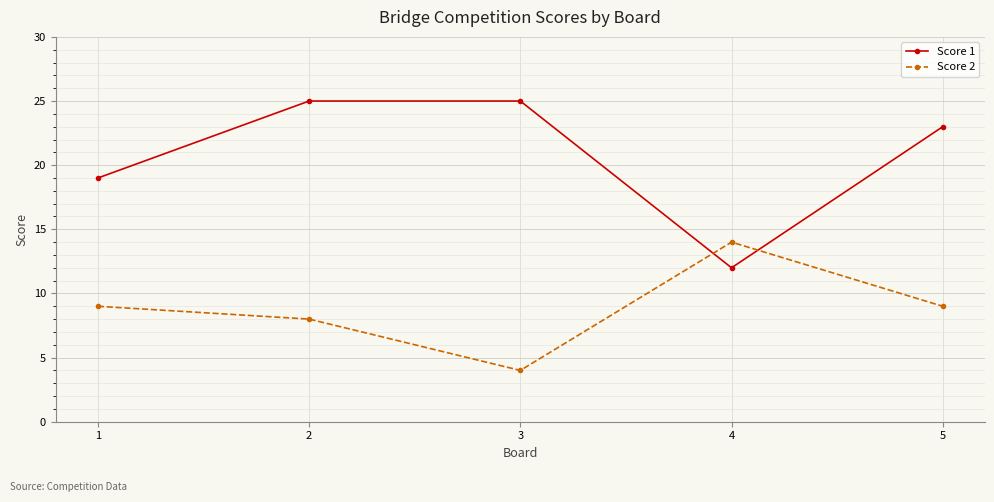

Reading right to left, list all the values displayed in this chart.

Score 1: 5=23	4=12	3=25	2=25	1=19
Score 2: 5=9	4=14	3=4	2=8	1=9